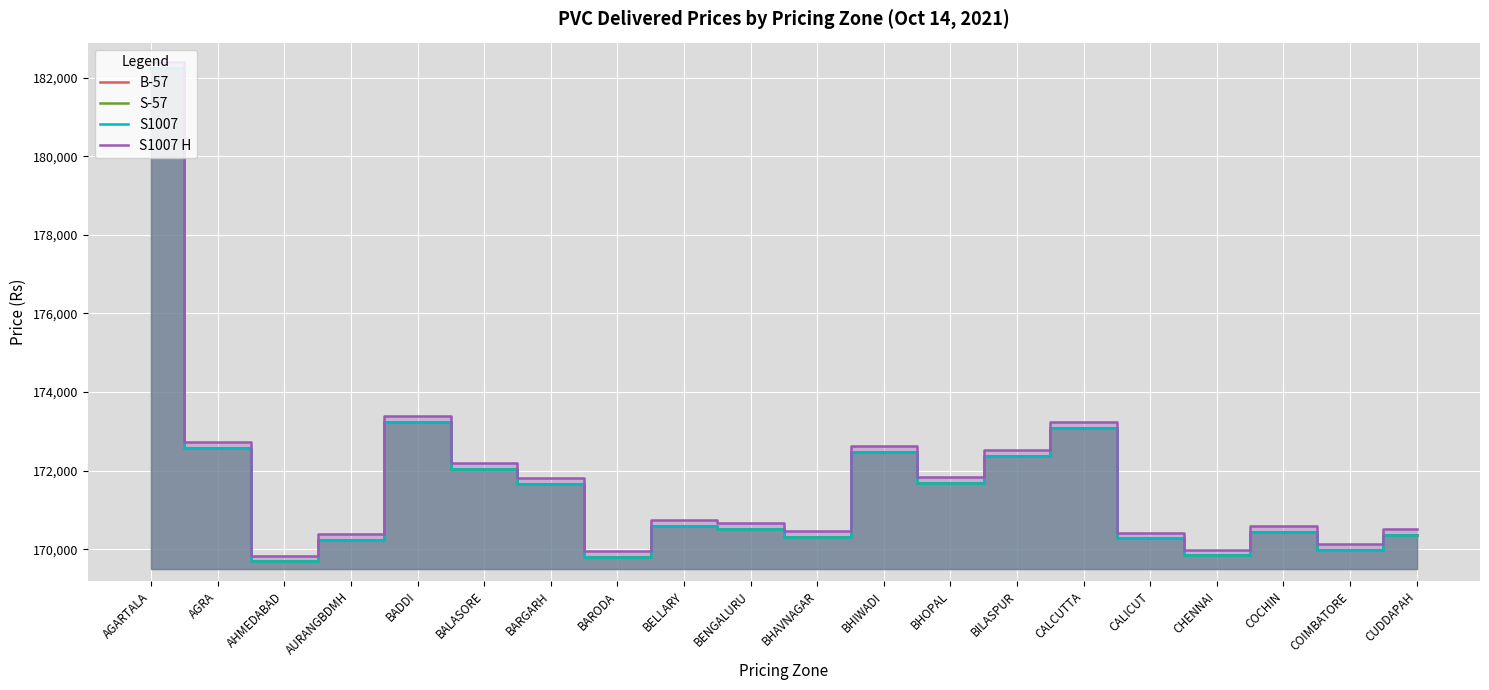

List the series in order of their peak value, lowest first.

B-57, S-57, S1007, S1007 H